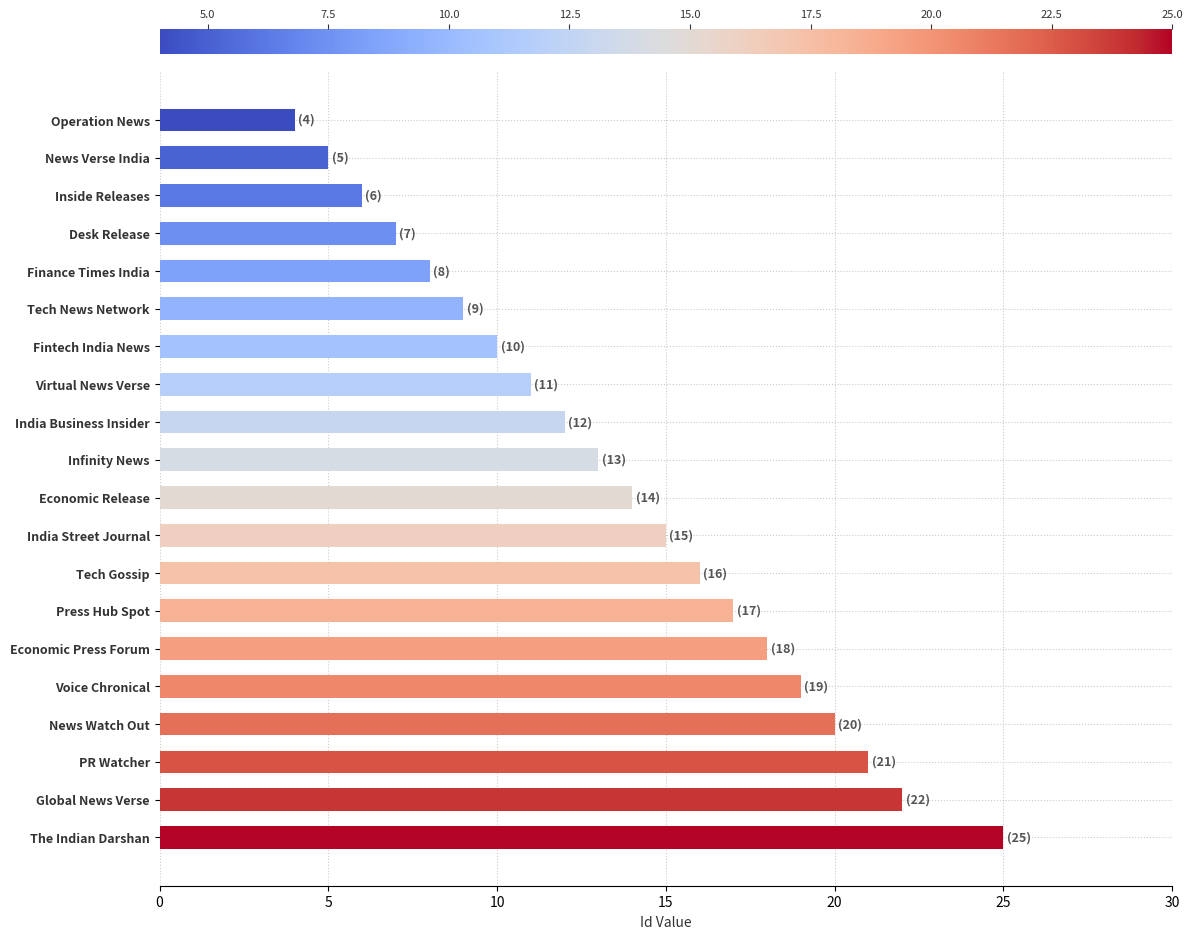

Does the chart contain stacked bars?

No